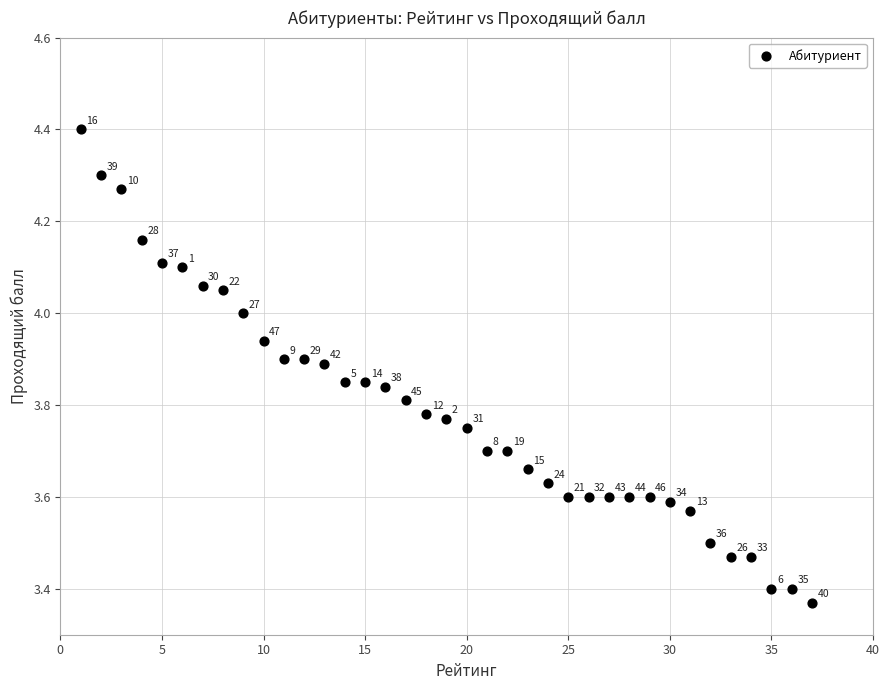

What is the range of X values (max minus min)?

36.0